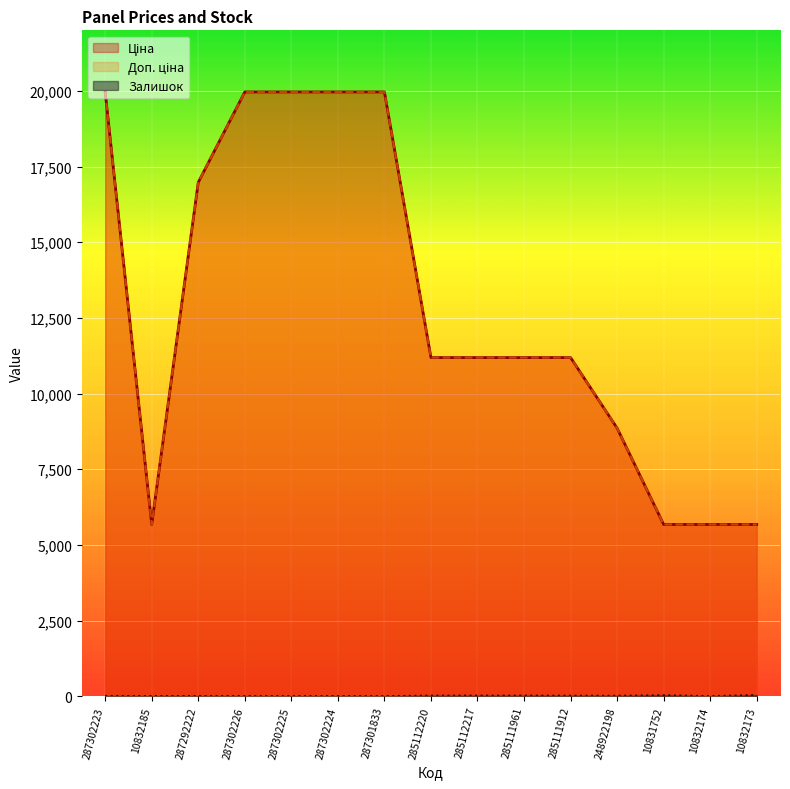

Which category has the lowest value across all series?

287302225